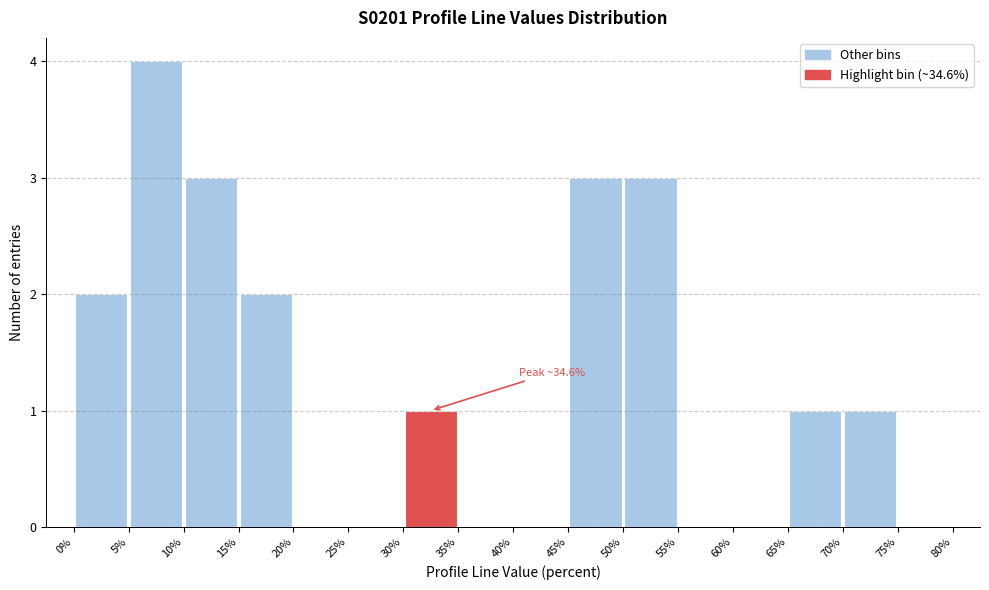

Which range on the x-axis has the tallest bar?

5% to 10%